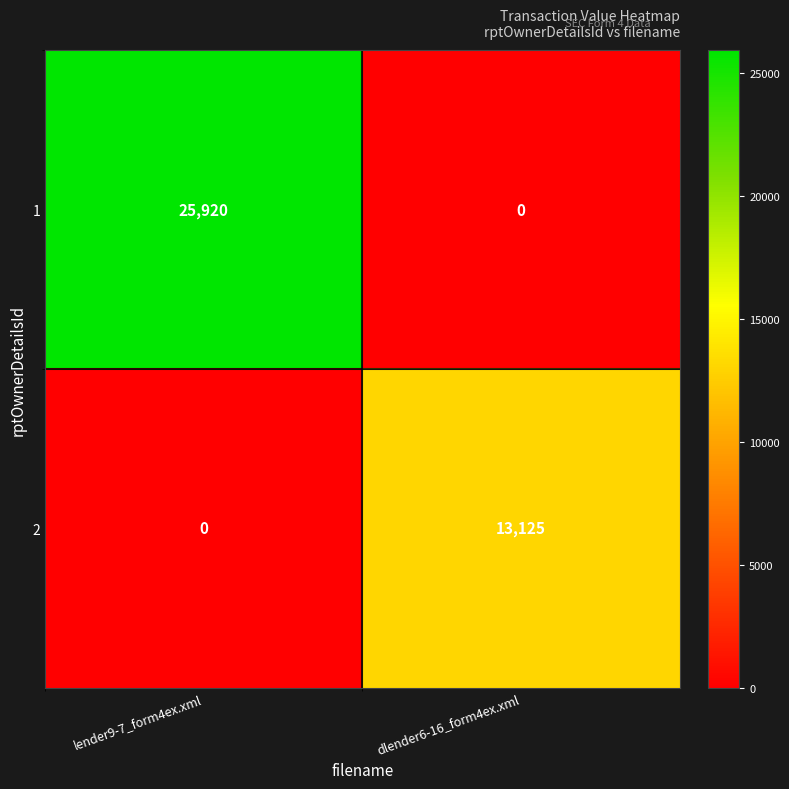

True or false: 2 has a value of 0 at lender9-7_form4ex.xml.

True